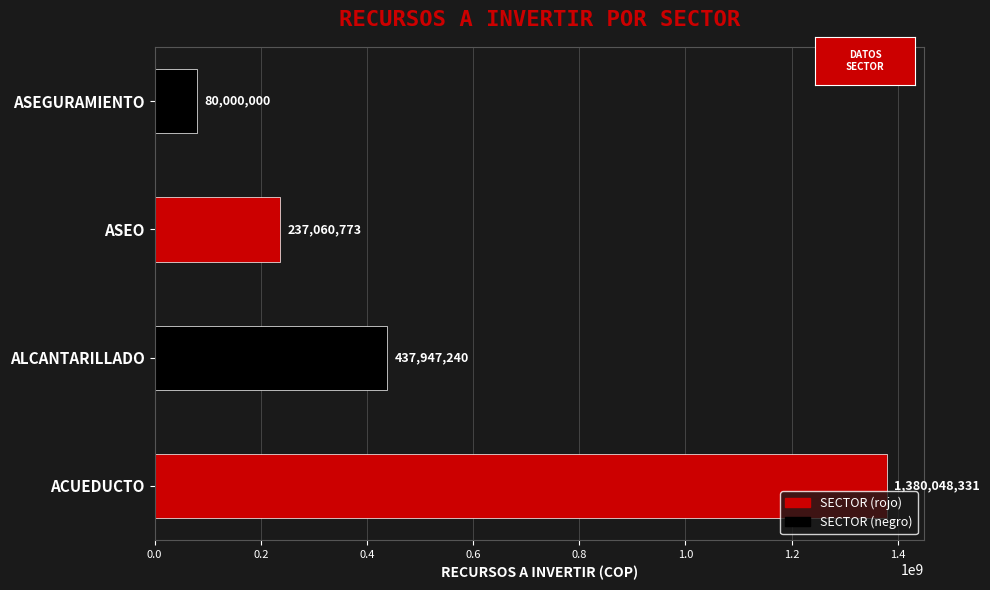

What is the difference between the maximum and second lowest values?

1142987558